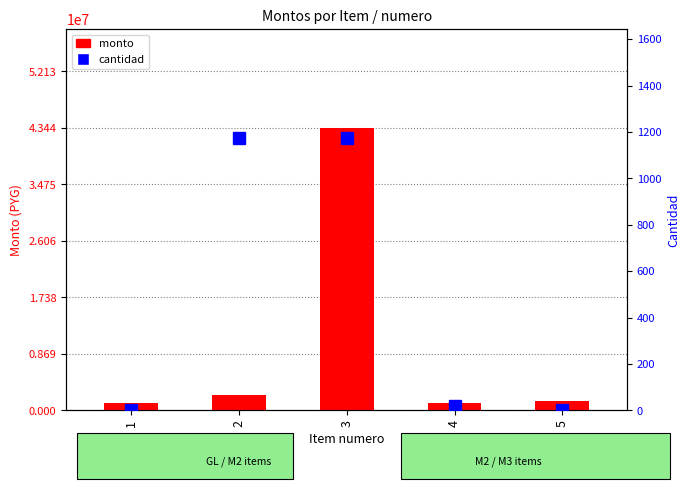

What are all the series names shown in the legend?

monto, cantidad